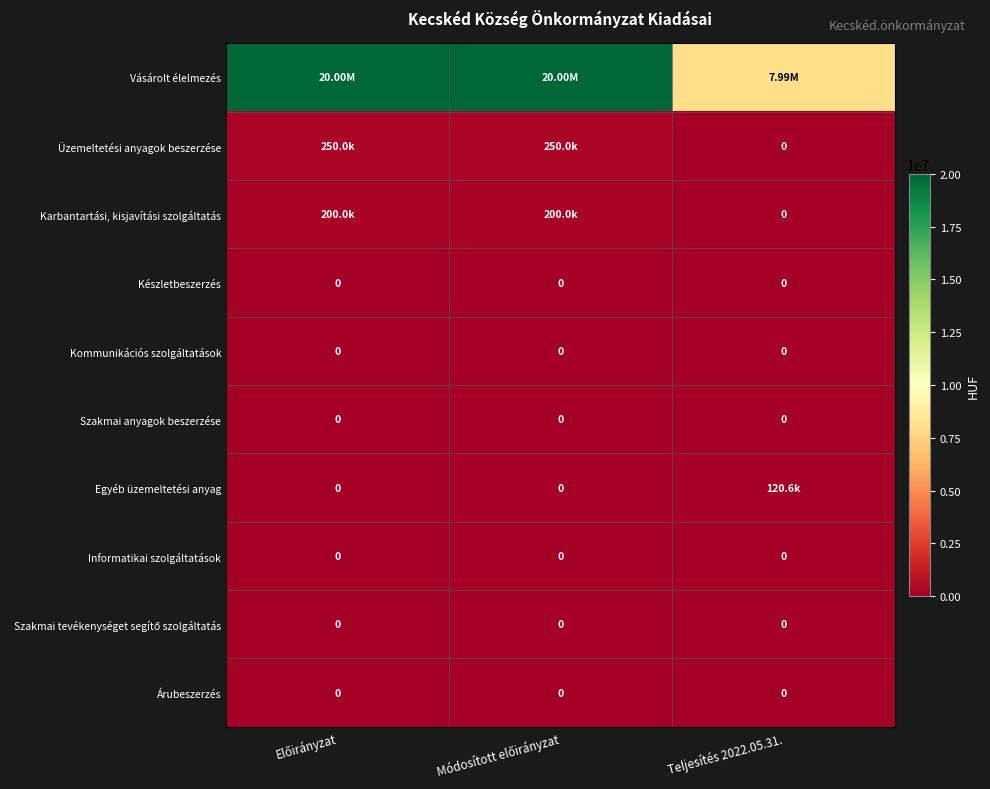

What is the greatest value displayed?

20000000